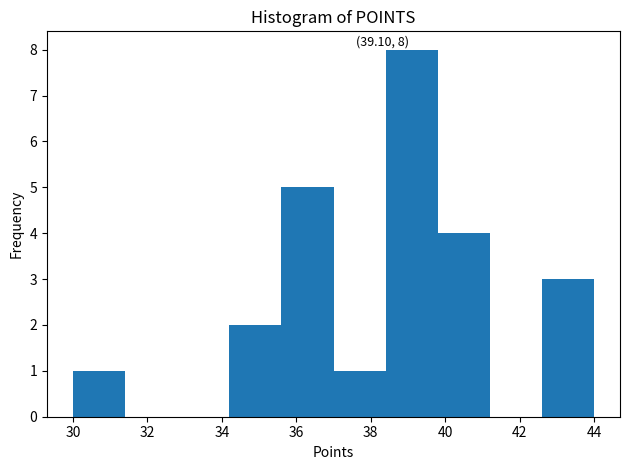

Over which range of the x-axis is the bar tallest?

38.4 to 39.8